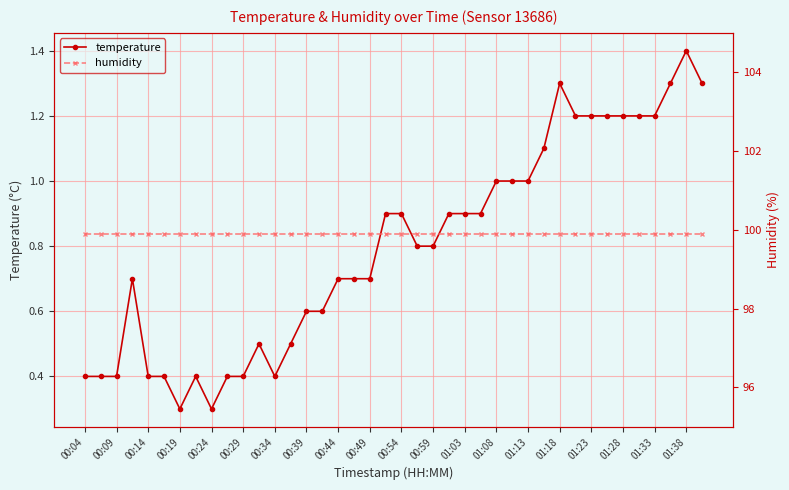

What is the minimum value shown in the chart?

0.3